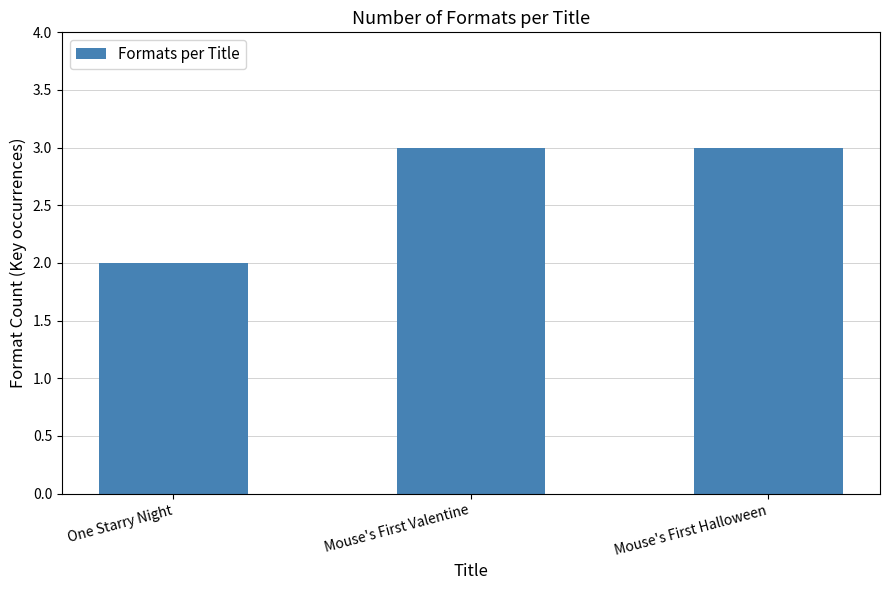

Read the value at Mouse's First Valentine.

3